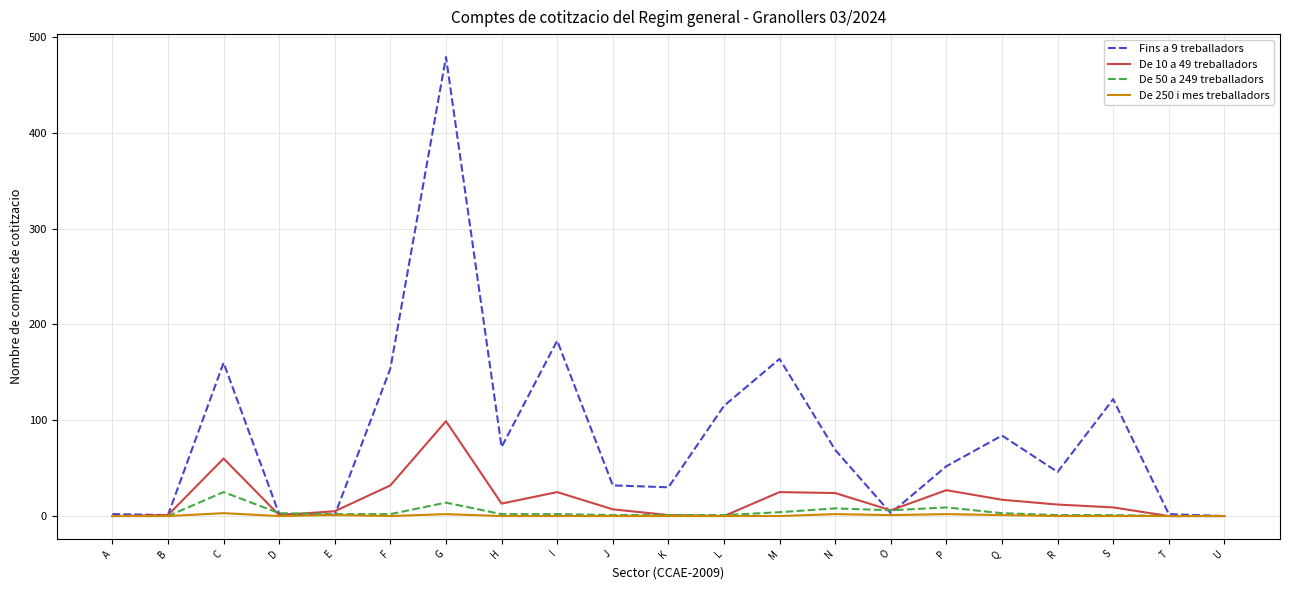

True or false: De 250 i mes treballadors has more than 0 points higher than both neighbors.

True